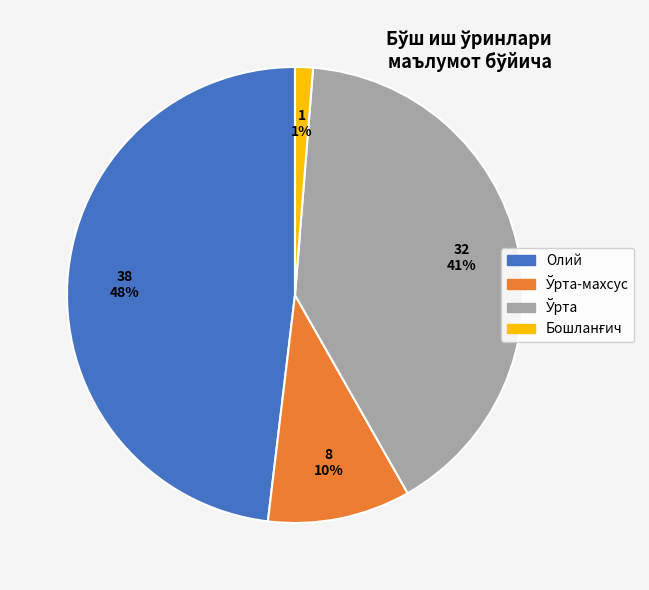

Which category has the biggest portion of the pie?

Олий